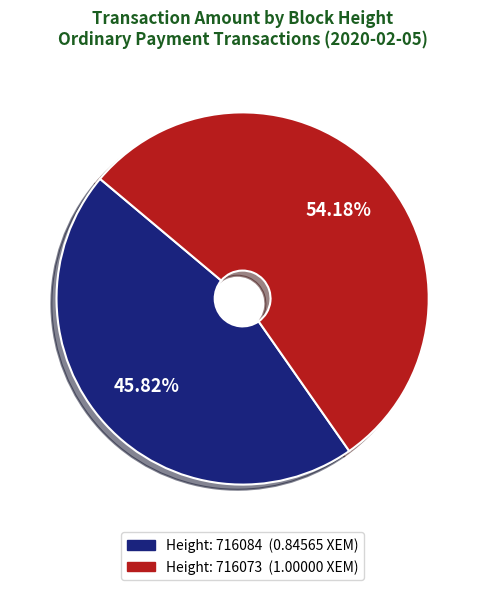

Is there any slice that represents more than half of the pie?

Yes